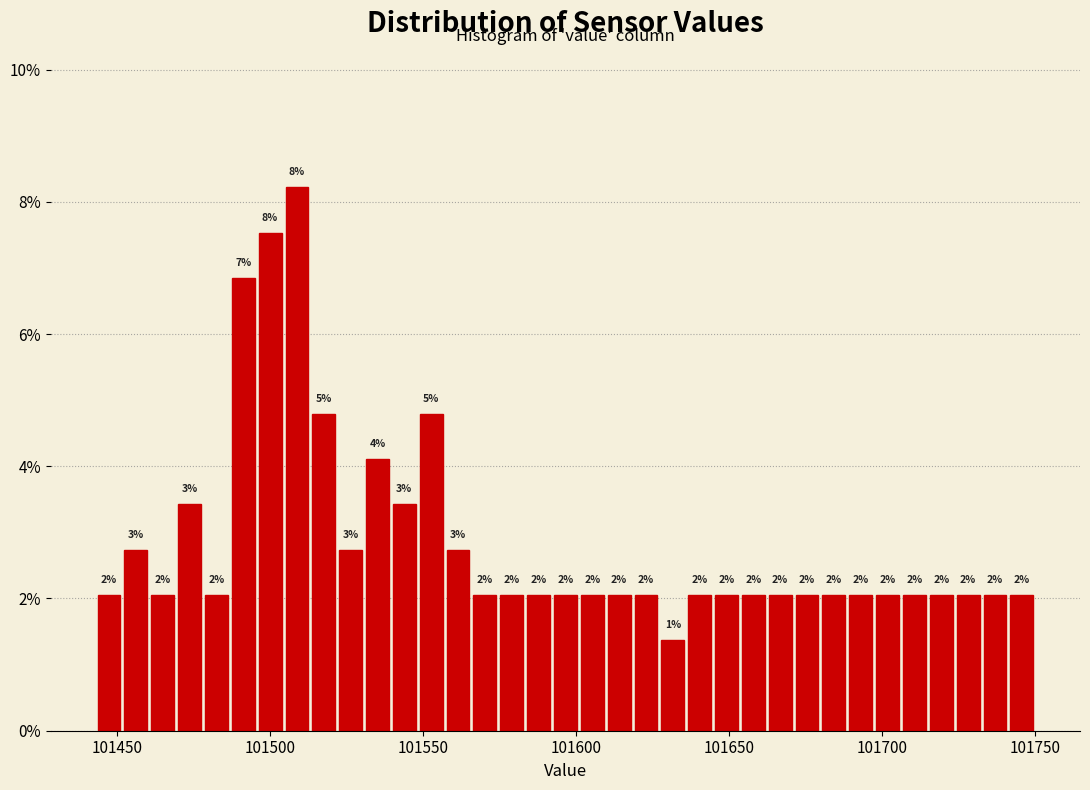

Around what value on the x-axis is the tallest bar? Give the approximate position of its centre, as read against the axis.

101510